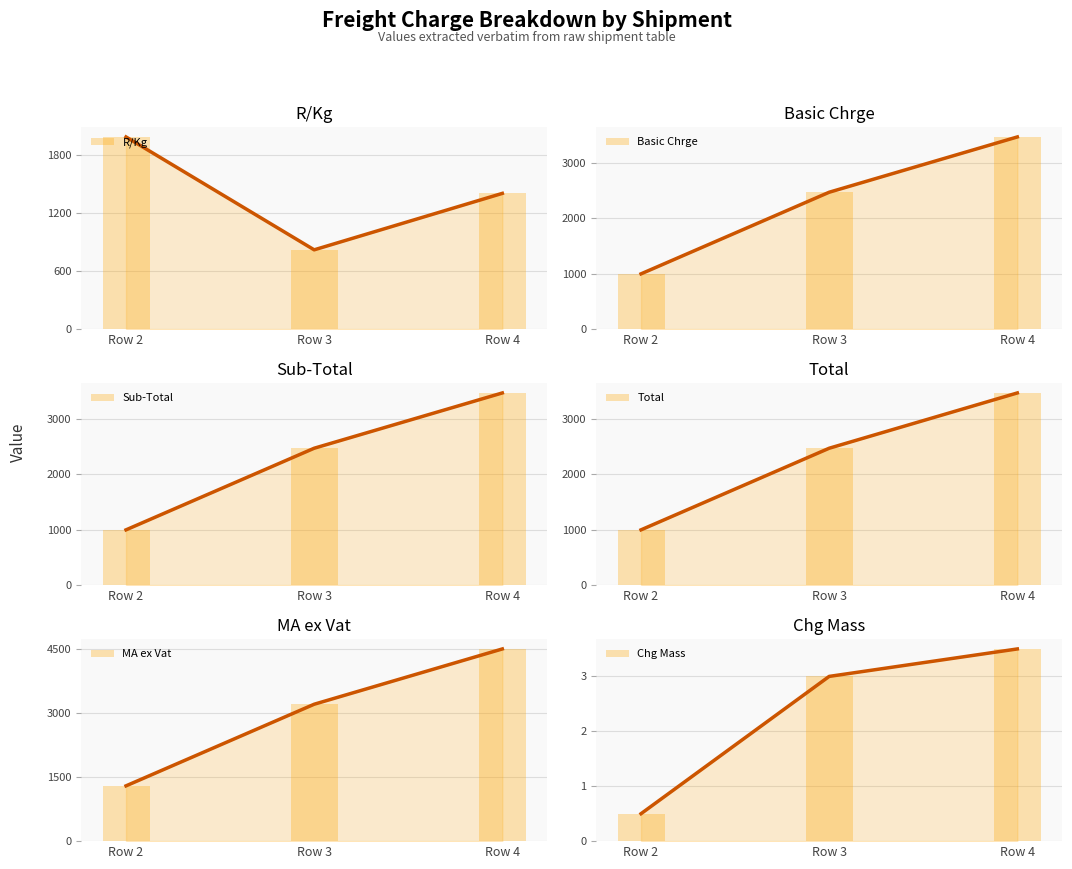

What is the minimum value for Sub-Total?

996.0